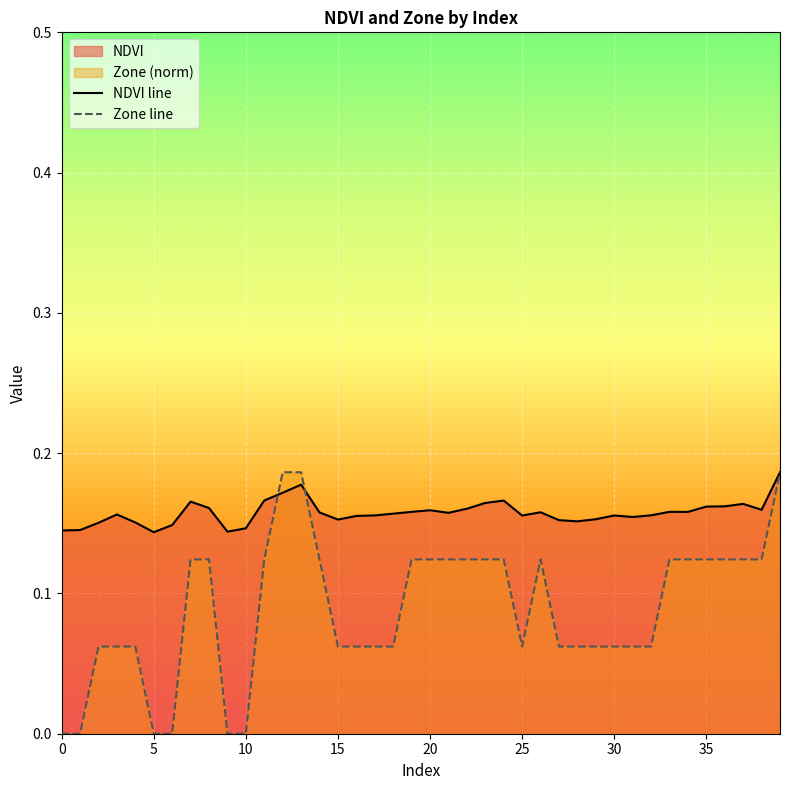

How many NDVI line values are between 0 and 1?

40